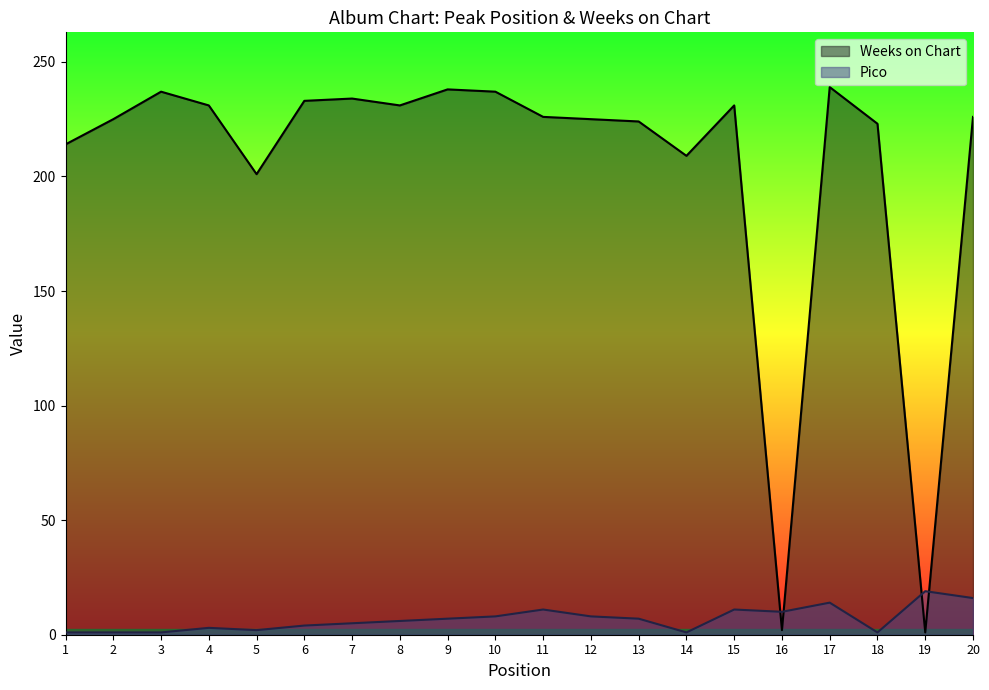

Reading left to right, list all the values displayed in this chart.

Pico: 1	1	1	3	2	4	5	6	7	8	11	8	7	1	11	10	14	1	19	16
Weeks on Chart: 214	225	237	231	201	233	234	231	238	237	226	225	224	209	231	2	239	223	1	226